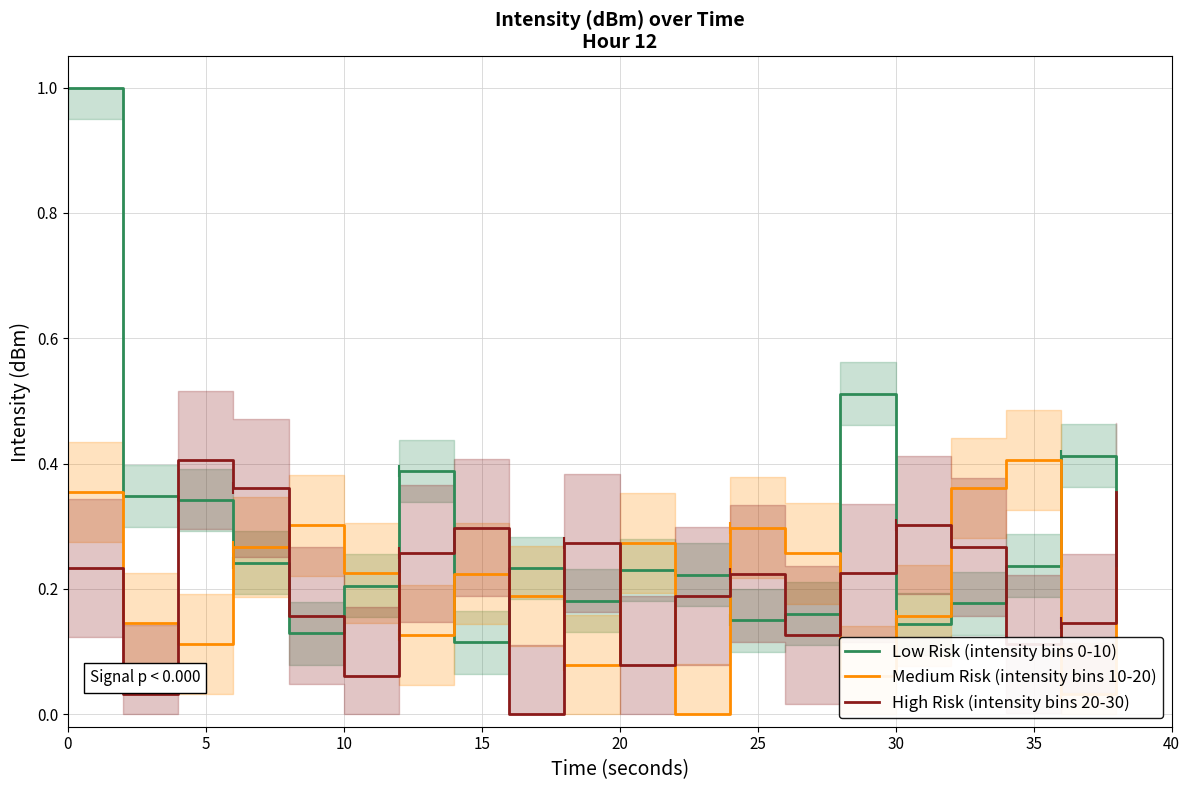

True or false: Low Risk (intensity bins 0-10) and High Risk (intensity bins 20-30) intersect in this chart.

True